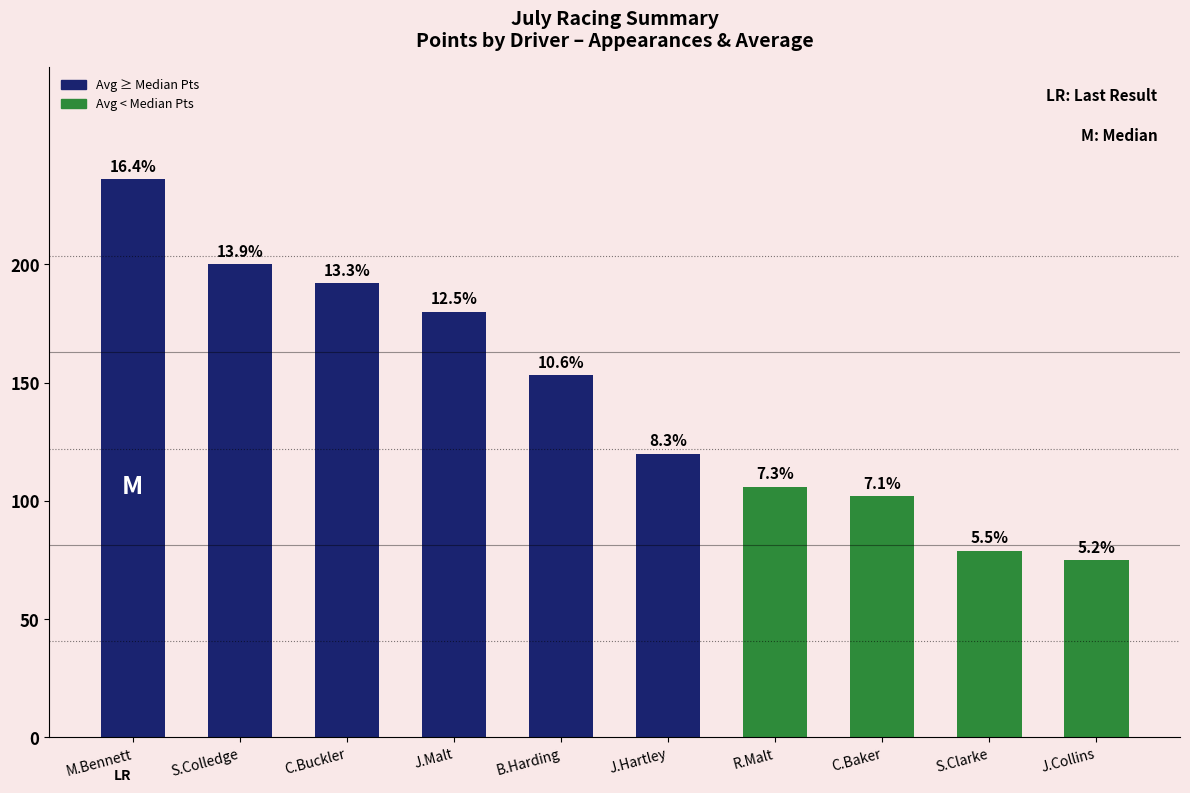

Where is the data nearest to the value 155?

B.Harding